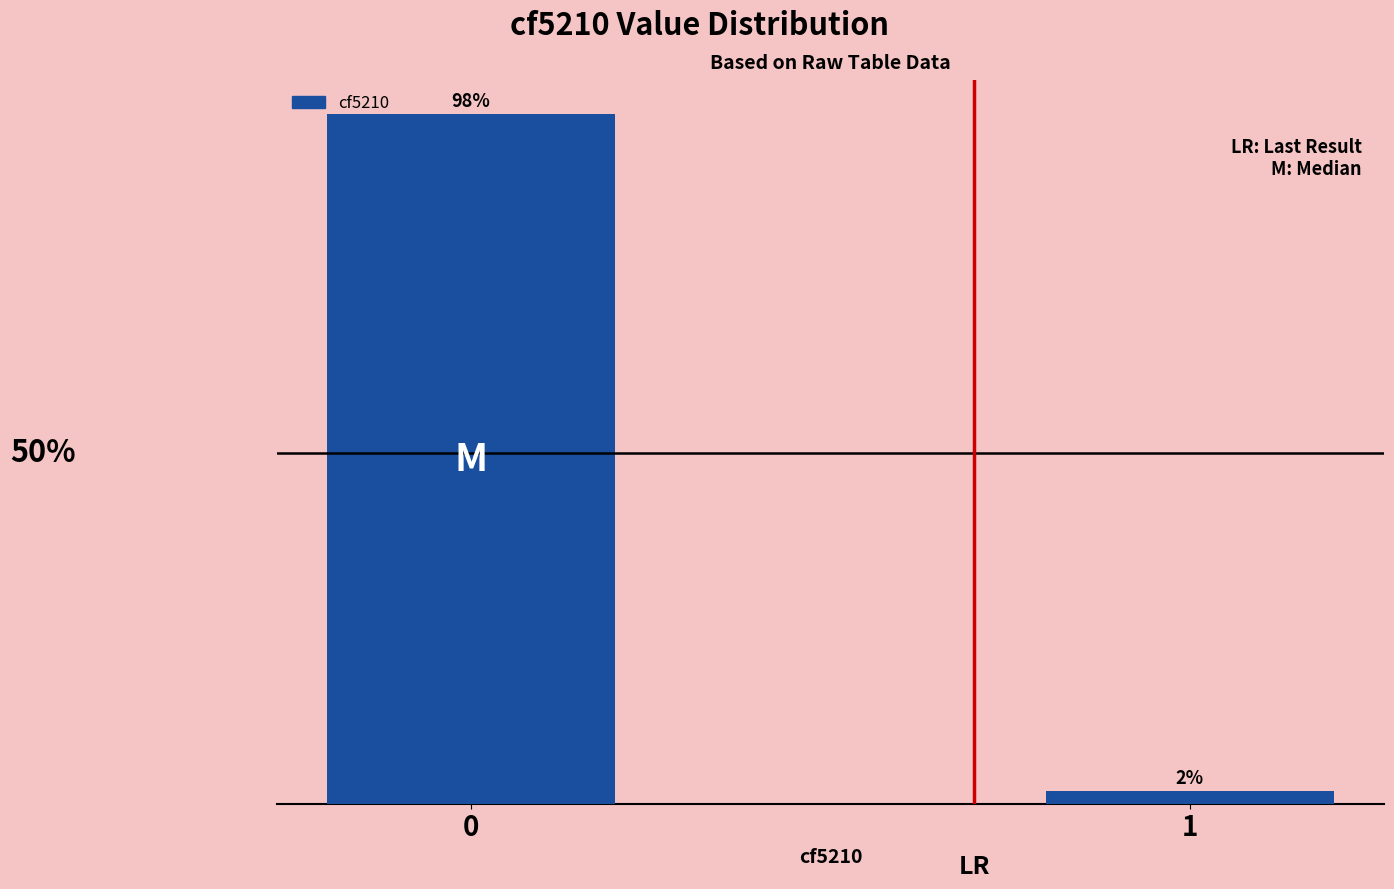

Does the chart contain any negative values?

No